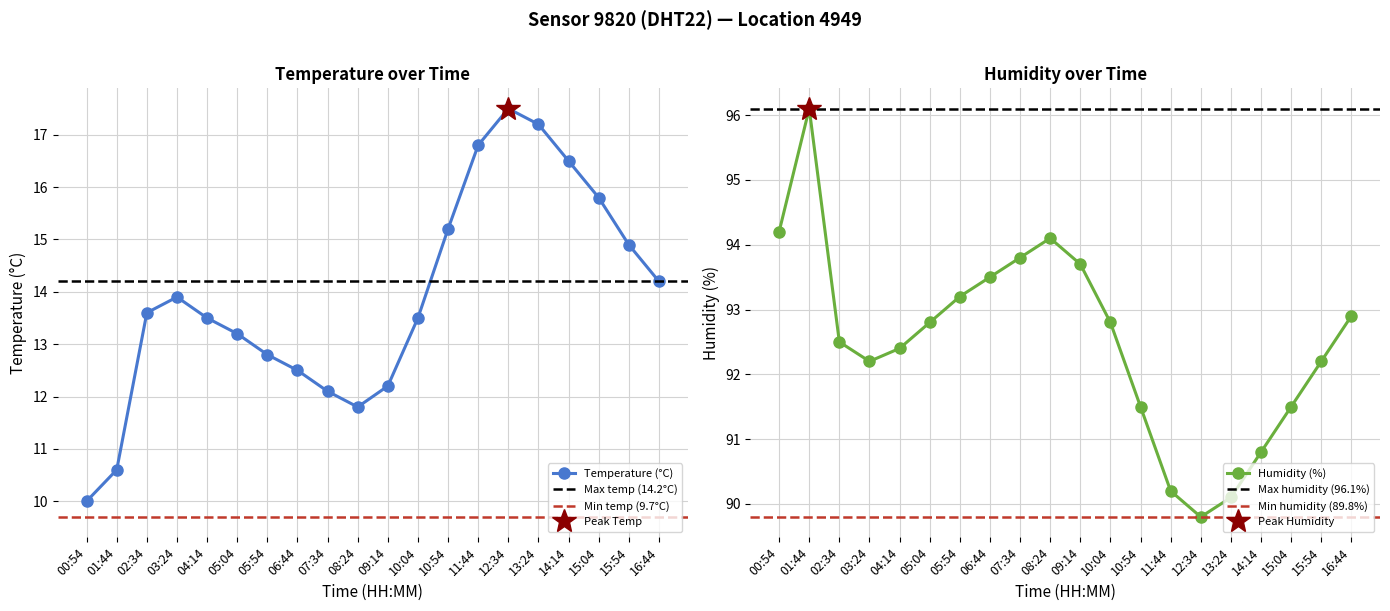

What is the total value across all series at 02:34?

106.1